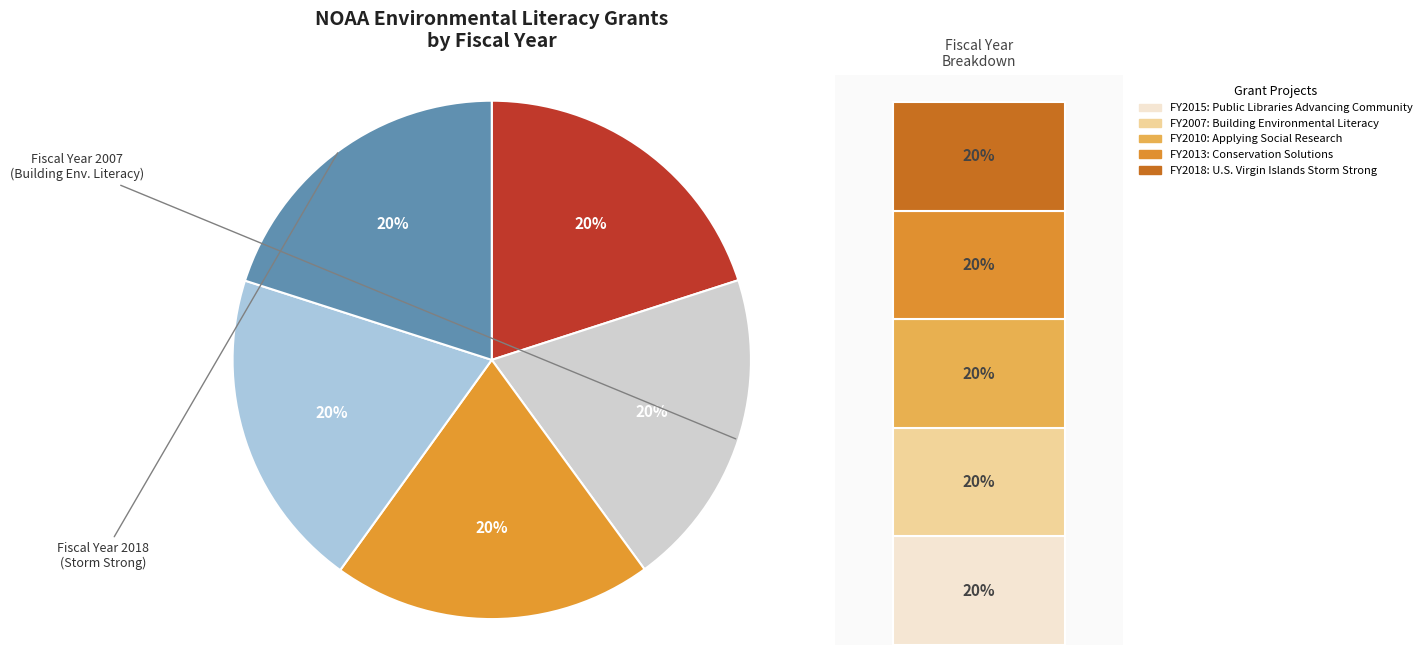

To the nearest percent, what portion does Building Environmental Literacy represent?

20%